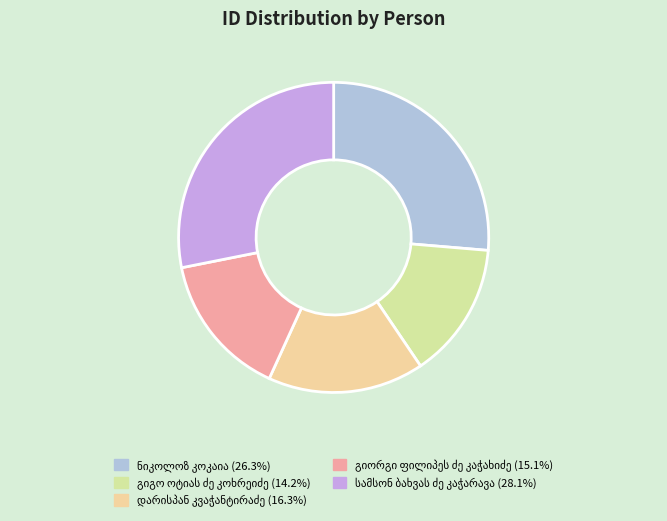

The გიორგი ფილიპეს ძე კაჭახიძე slice represents 20% of the pie. True or false?

False